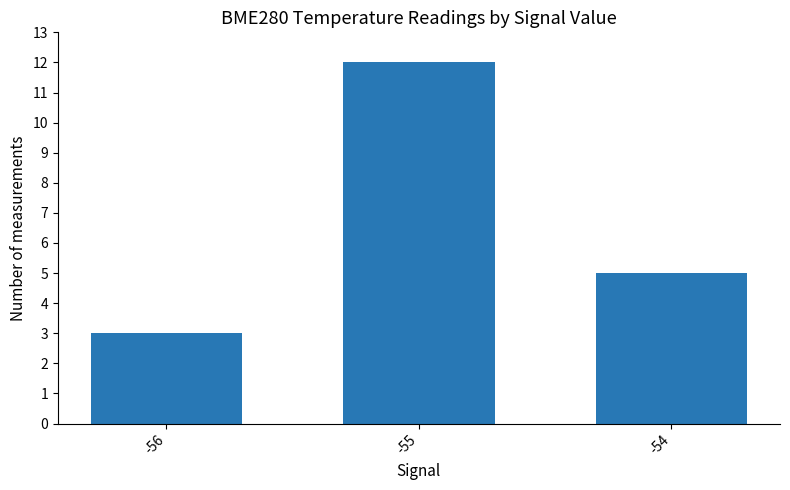

Are the bars horizontal?

No